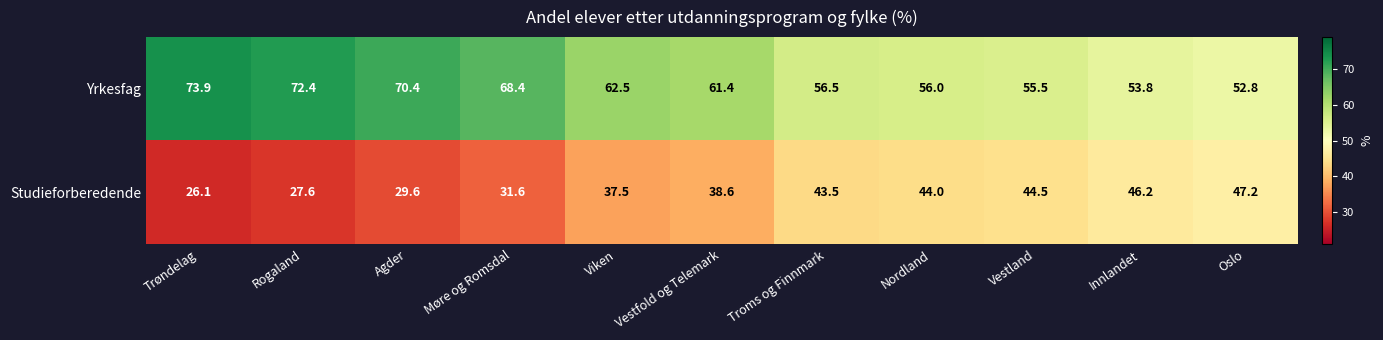

What is the spread (max minus min) of values at Rogaland?

44.8